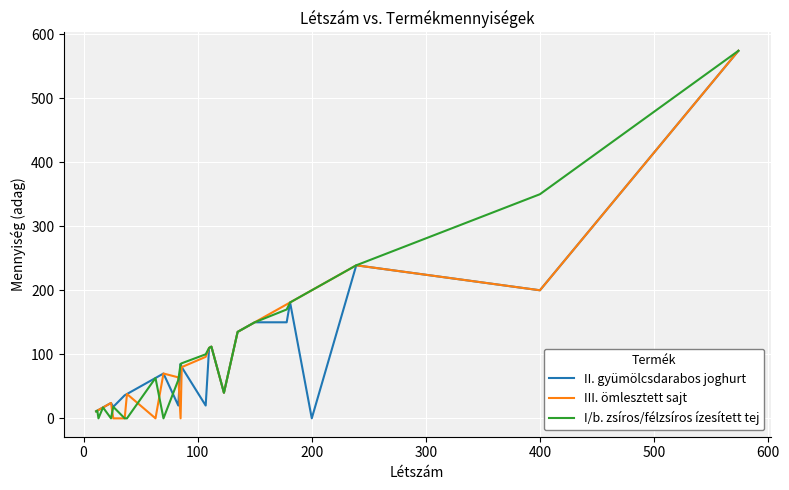

What is the highest value of the I/b. zsíros/félzsíros ízesített tej series?

574